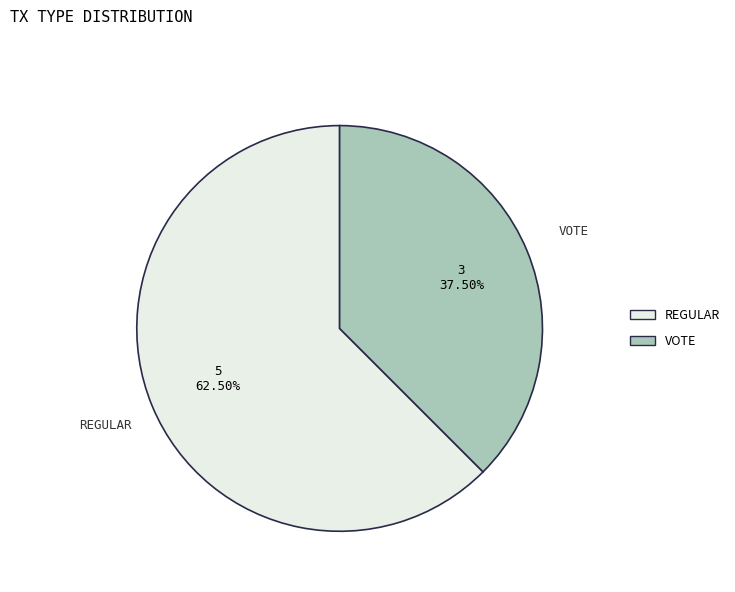

Does any single category account for the majority?

Yes